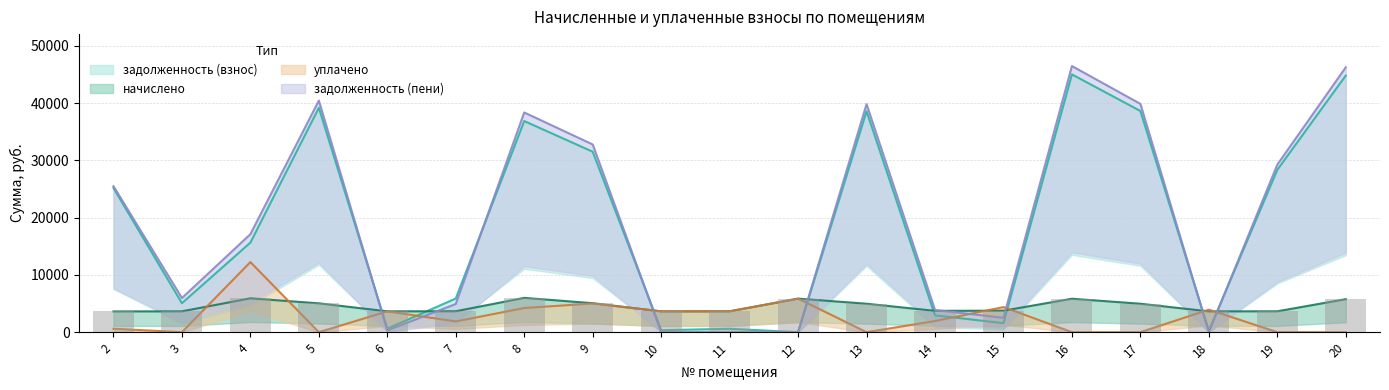

The задолженность (взнос) series shows 31512.2 at 9. True or false?

True